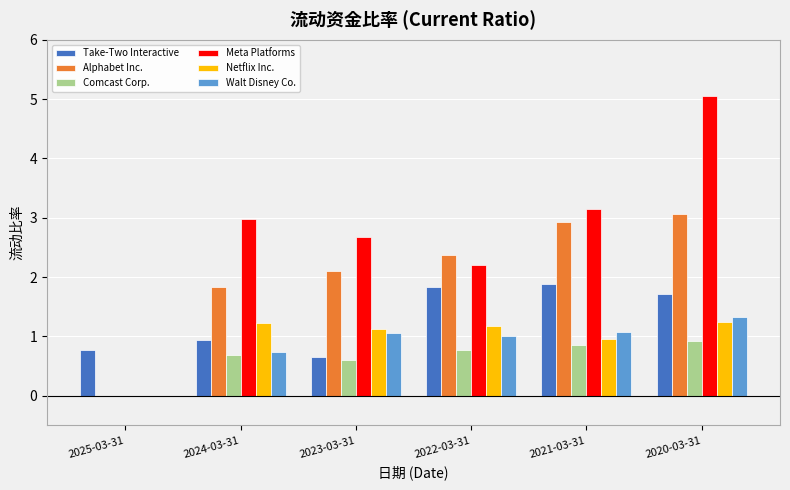

At which label is Meta Platforms closest to 2?

2022-03-31